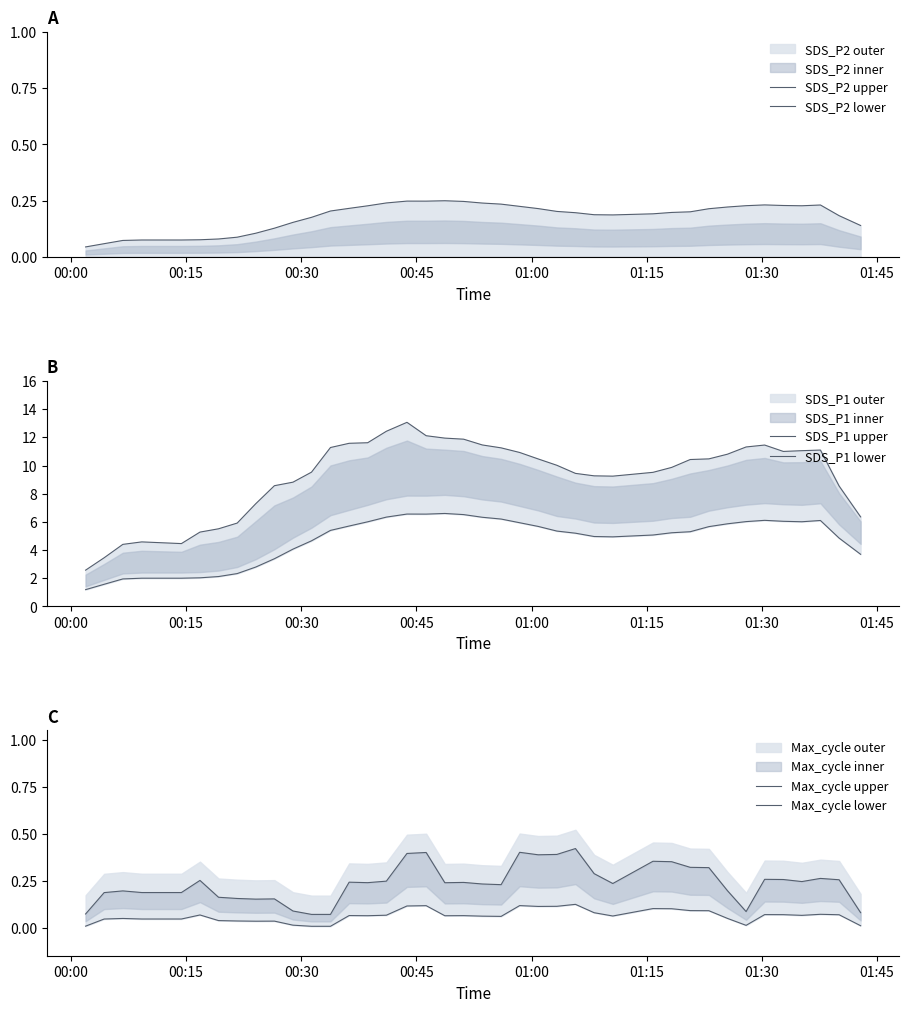

True or false: Max_cycle upper and SDS_P1 upper cross at least once.

False